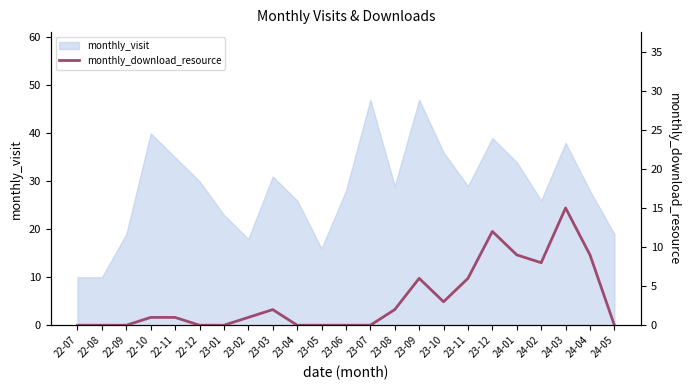

True or false: there are more than 1 points higher than both neighbors.

True